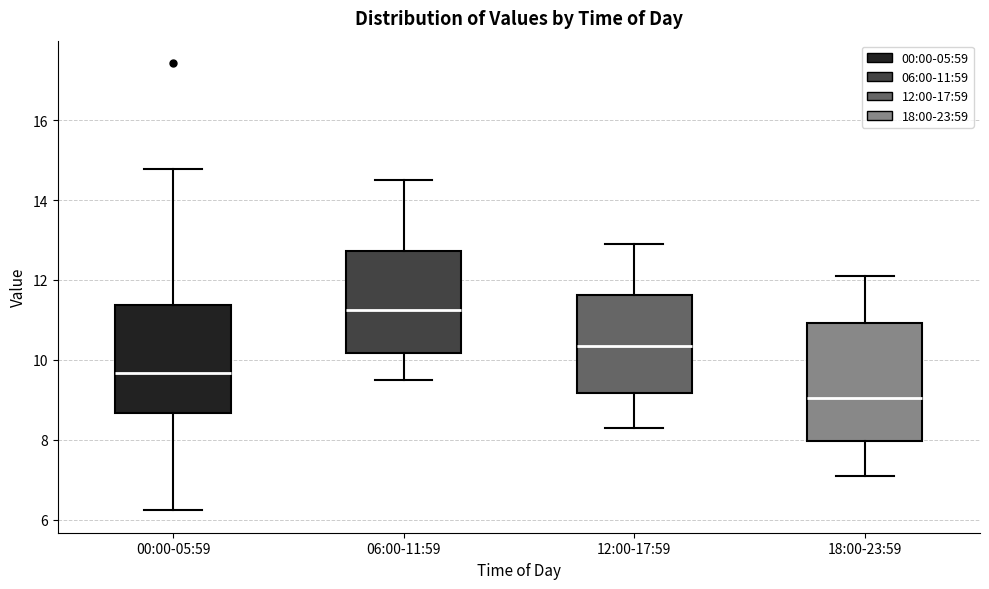

Reading left to right, transcribe this box plot: for each box, give where its median line is, the range the box spans, and where its two whiskers end, as read against the y-axis. The values are not printed on the chart, so give them approximately, as read against the axis.

00:00-05:59: median 9.6, box 8.6 to 11.4, whiskers 6.2 to 14.8
06:00-11:59: median 11.2, box 10.2 to 12.8, whiskers 9.6 to 14.6
12:00-17:59: median 10.4, box 9.2 to 11.6, whiskers 8.4 to 13.0
18:00-23:59: median 9.0, box 8.0 to 11.0, whiskers 7.2 to 12.2